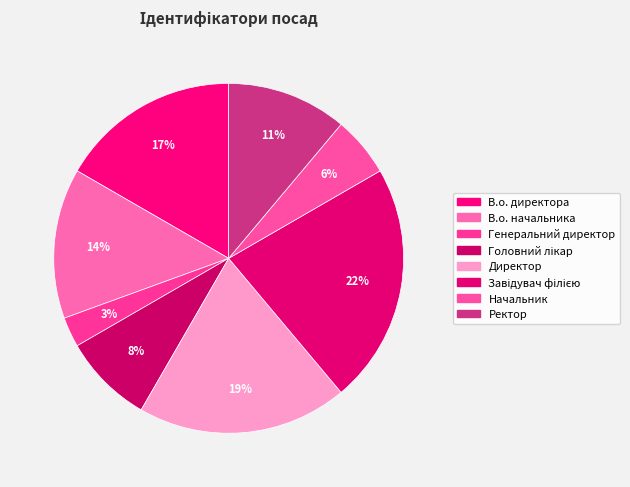

What is the ratio of the value at В.о. начальника to the value at Директор?

0.7